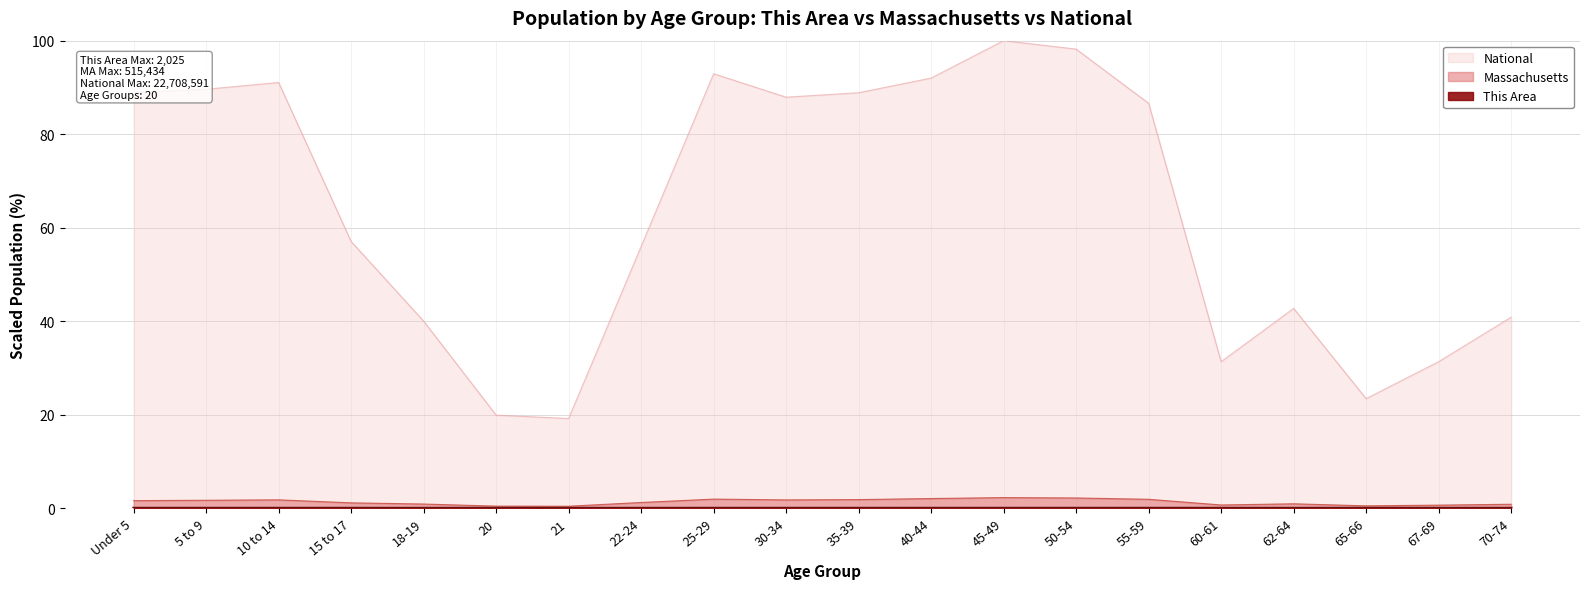

How many interior local valleys does the National series have?

4